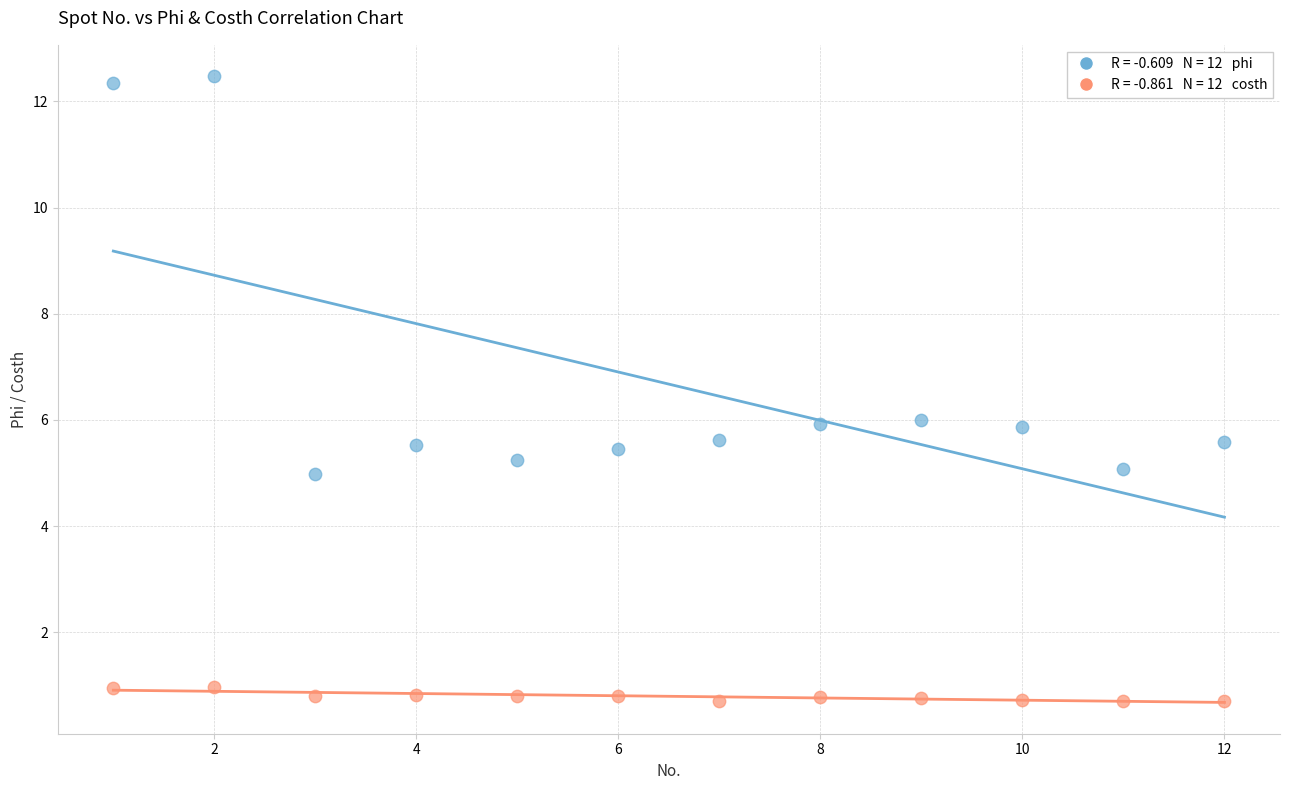

Across all data points, what is the range of Y values (max minus min)?

11.8